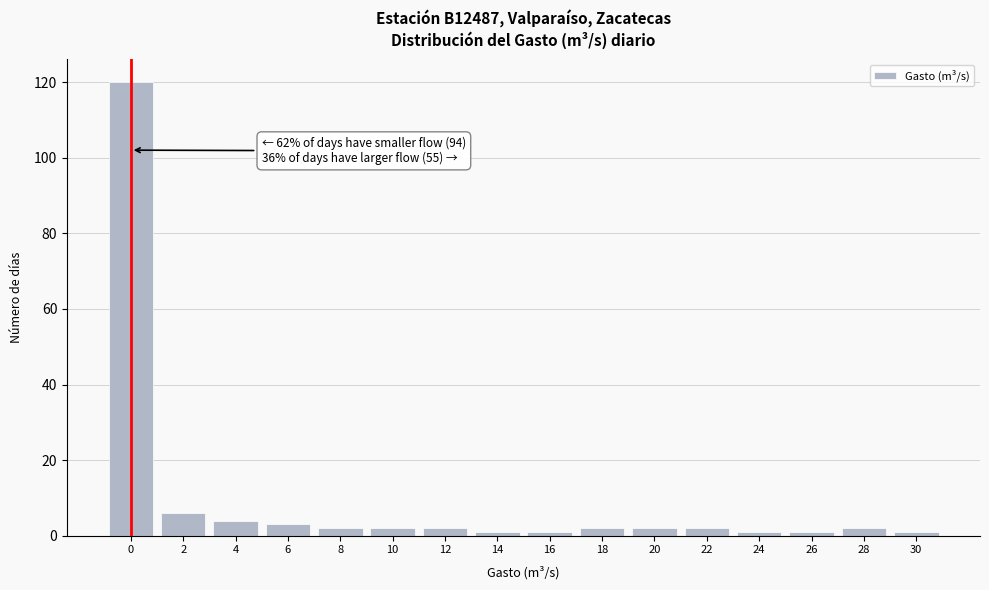

Reading left to right, transcribe all the data shown in this chart.

120	6	4	3	2	2	2	1	1	2	2	2	1	1	2	1